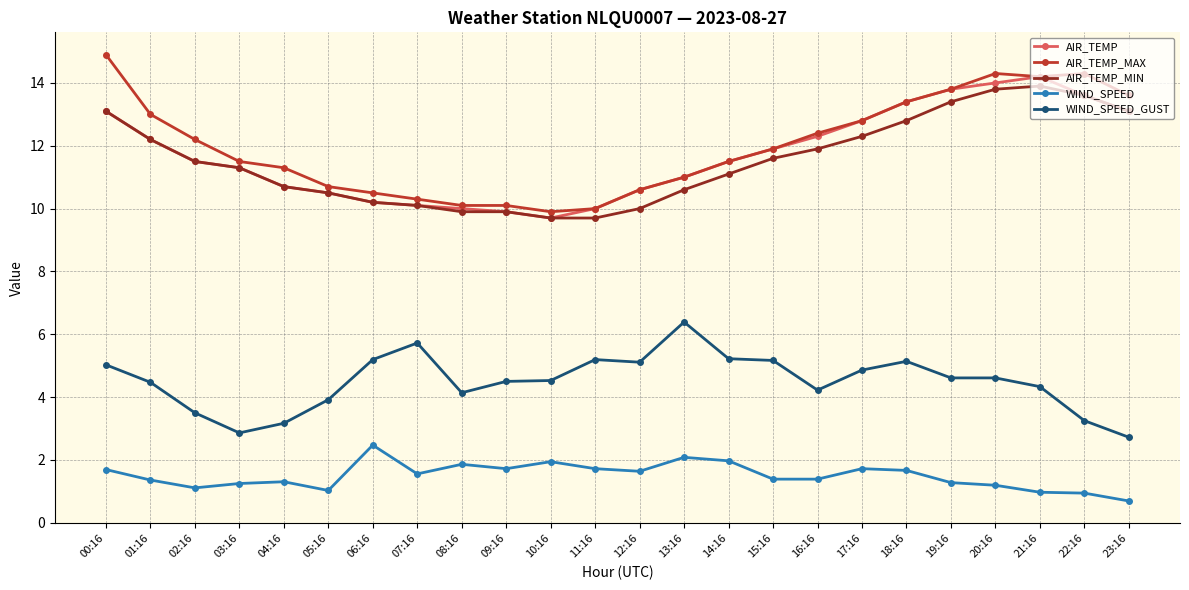

True or false: WIND_SPEED_GUST has a value of 4.5 at 01:16.

True